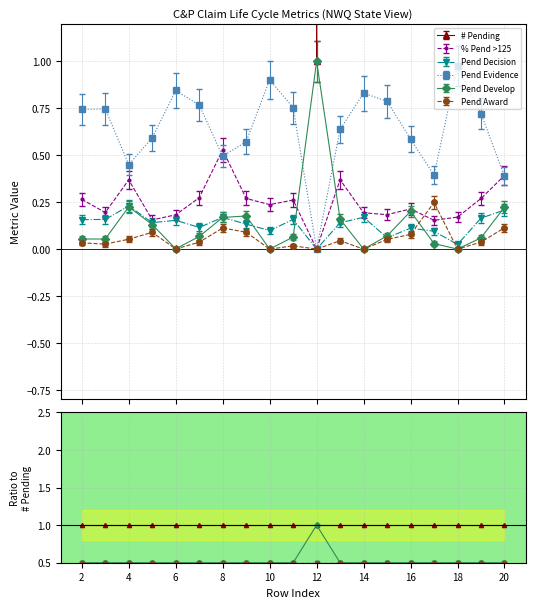

The # Pending series shows 1.0 at 15. True or false?

True